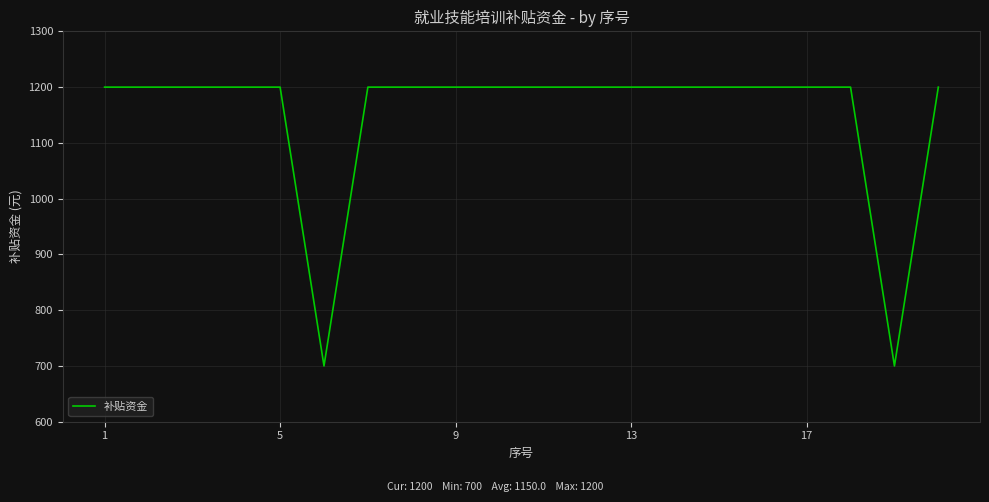

What is the greatest value displayed?

1200